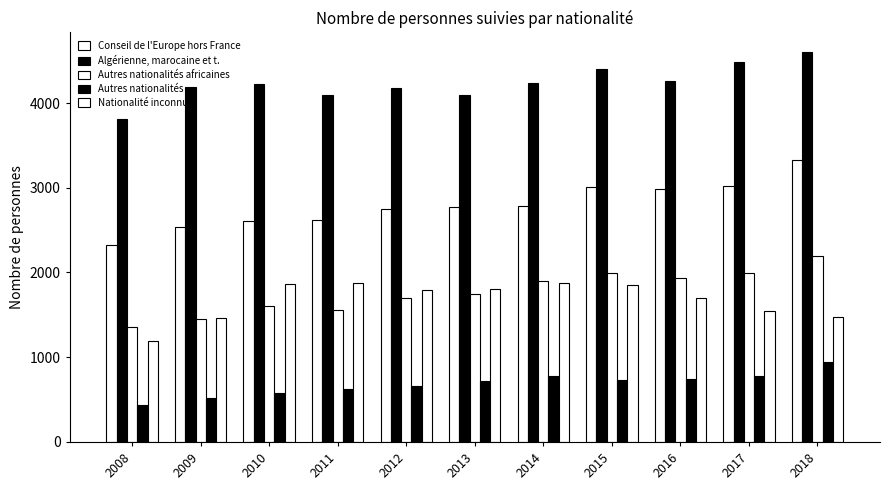

Count the number of categories in the chart.

11